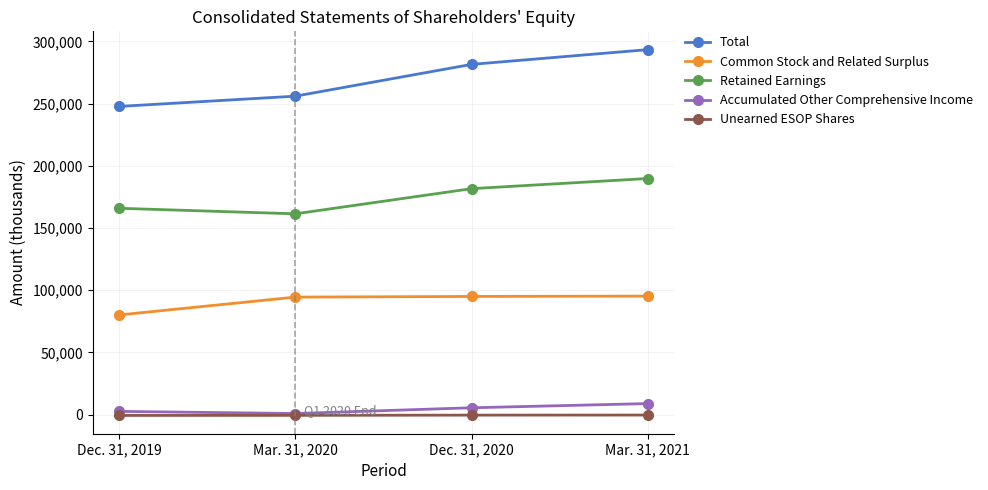

What position from the left is Dec. 31, 2019?

1